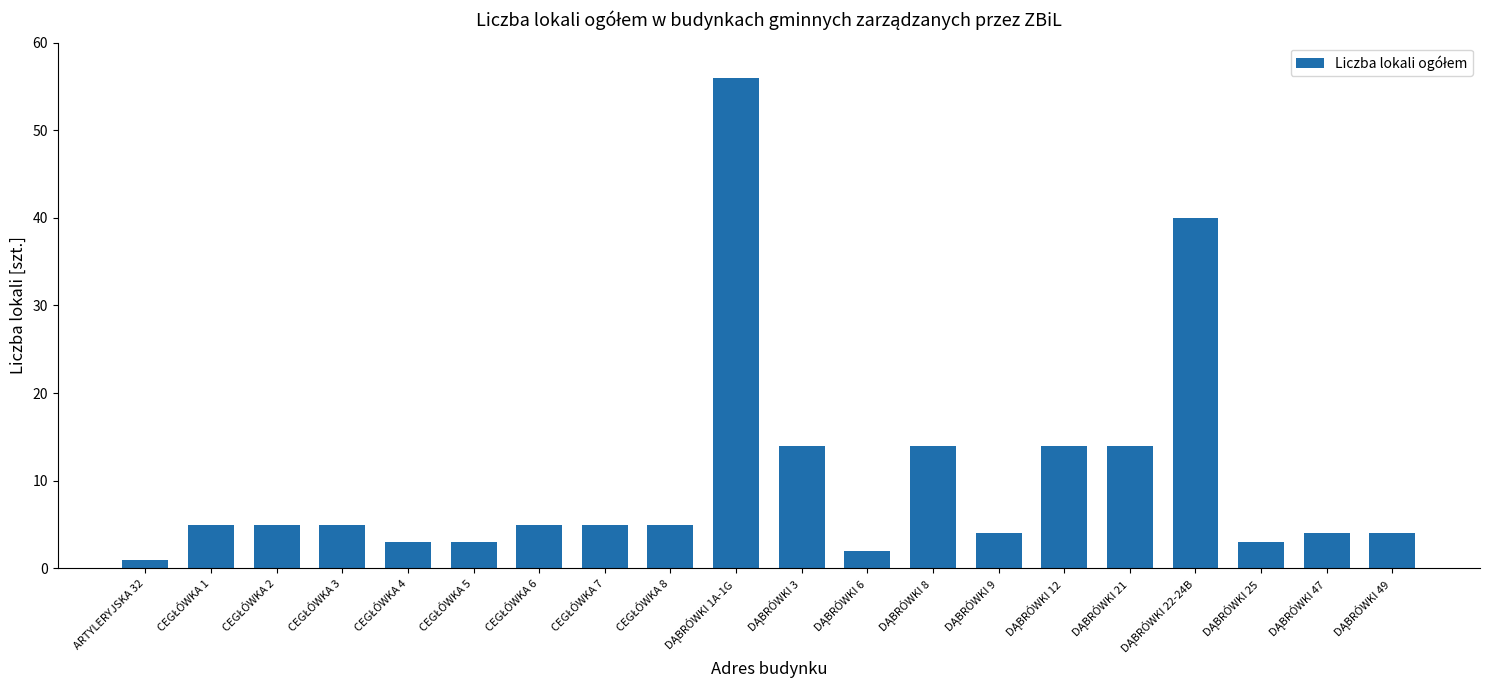

What is the greatest value displayed?

56